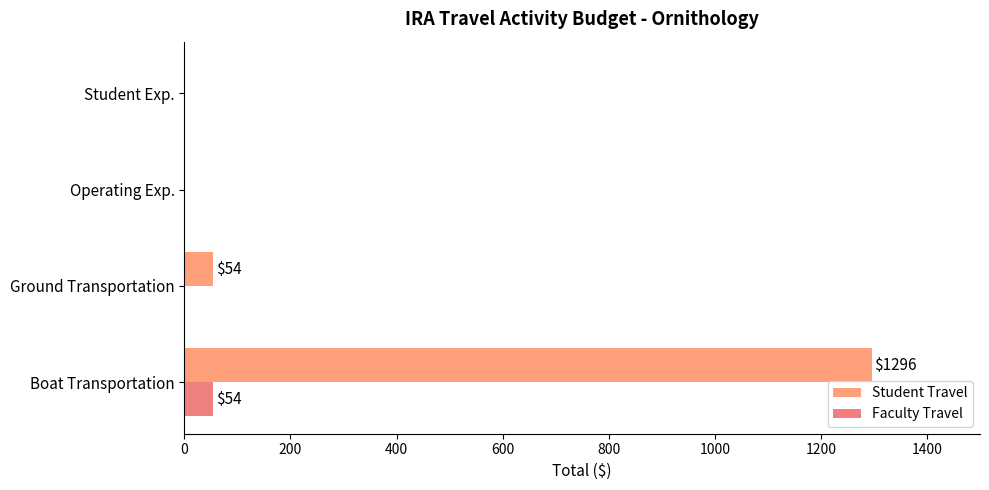

What are all the series names shown in the legend?

Student Travel, Faculty Travel